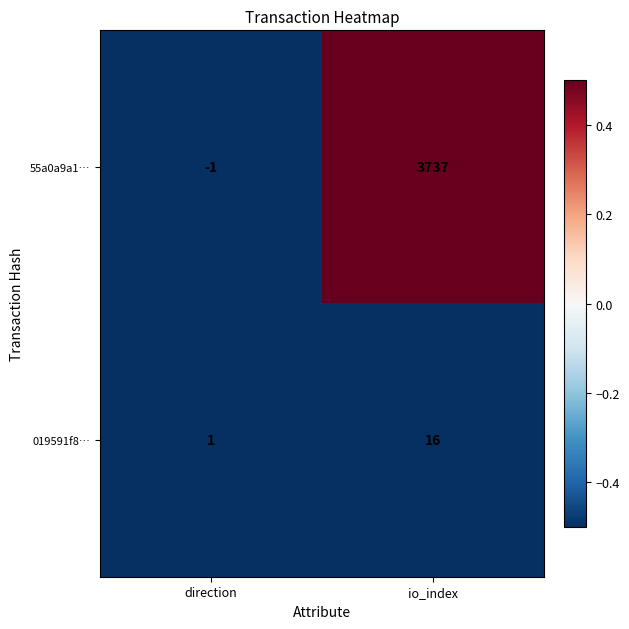

What is the greatest value displayed?

3737